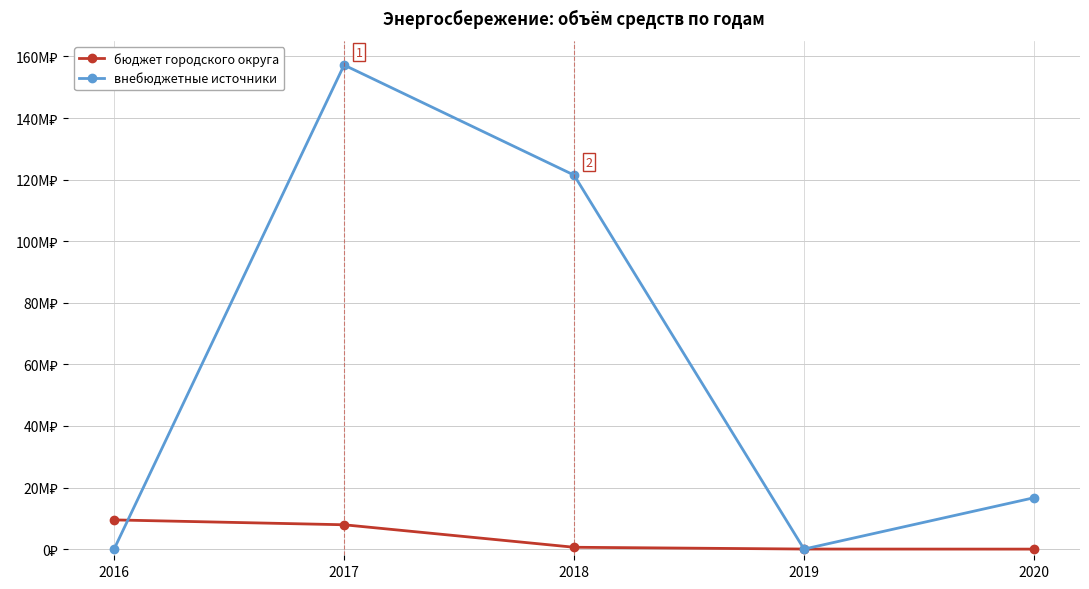

True or false: бюджет городского округа has a value of 24535.8 at 2019.

True